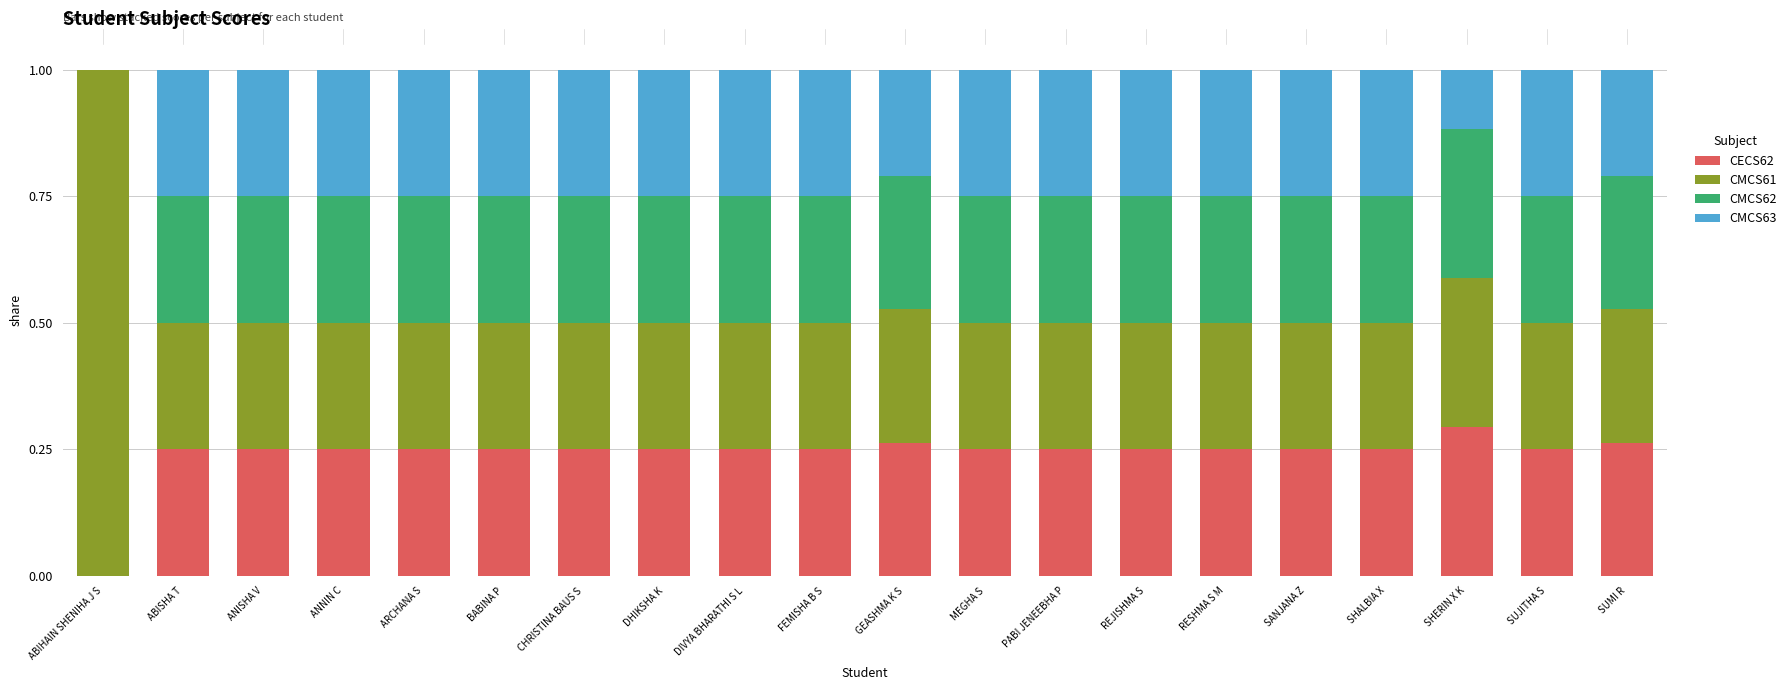

Which category has the highest value in the CECS62 series?

SHERIN X K